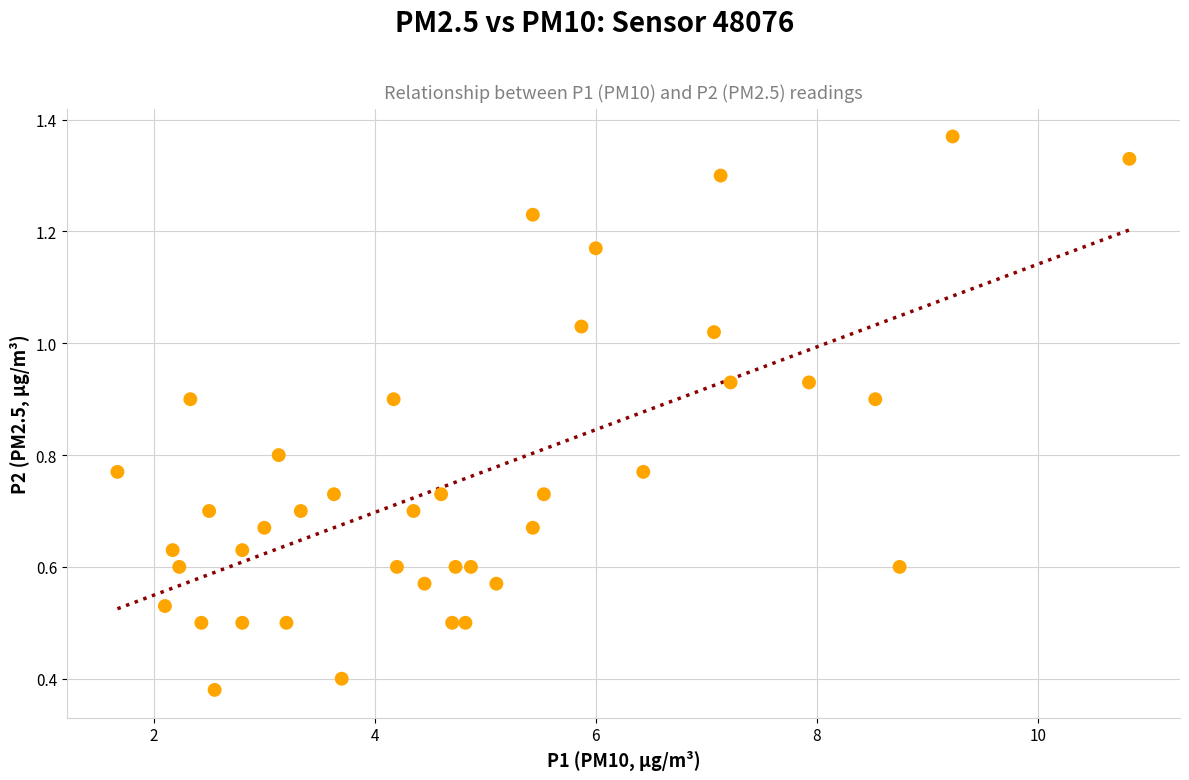

What is the range of X values (max minus min)?

9.2